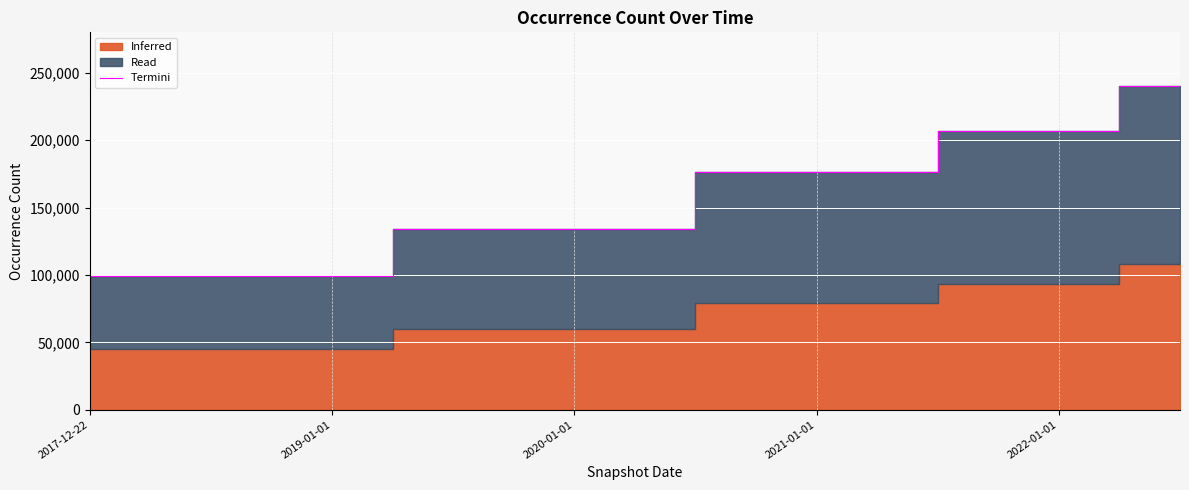

The chart shows a value of 279009 at 14. True or false?

False